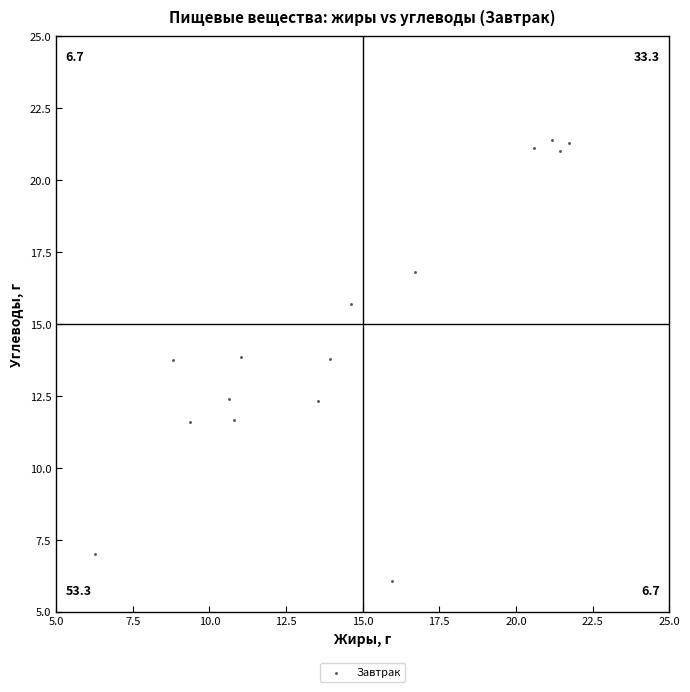

What is the range of Y values (max minus min)?

15.3